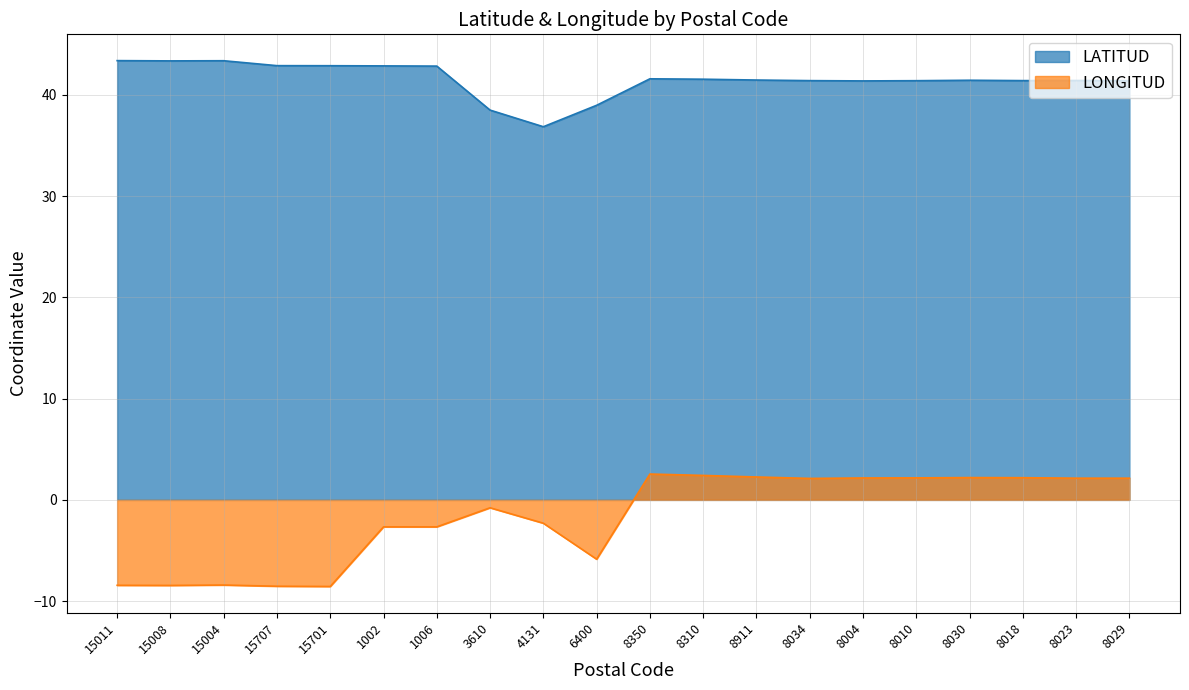

What is the value of the LONGITUD point at the 15th from the left?

2.2